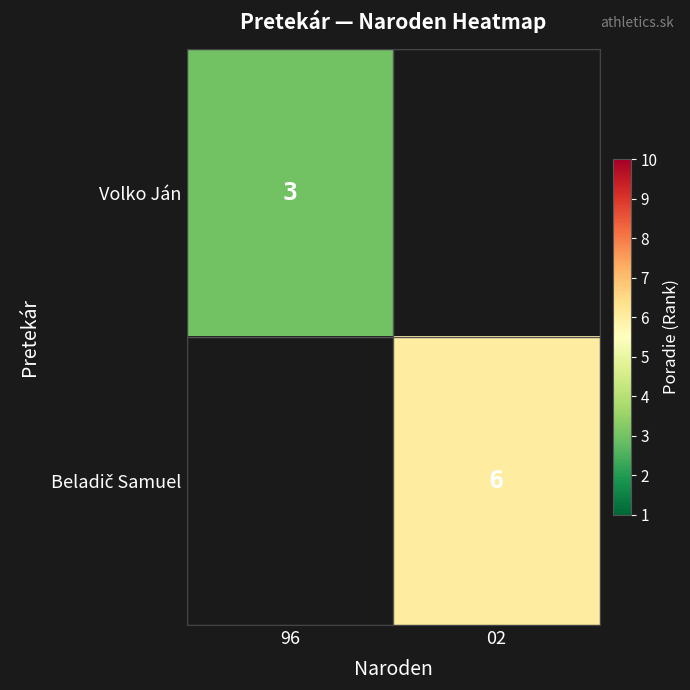

The value of Volko Ján at 96 is 5. True or false?

False